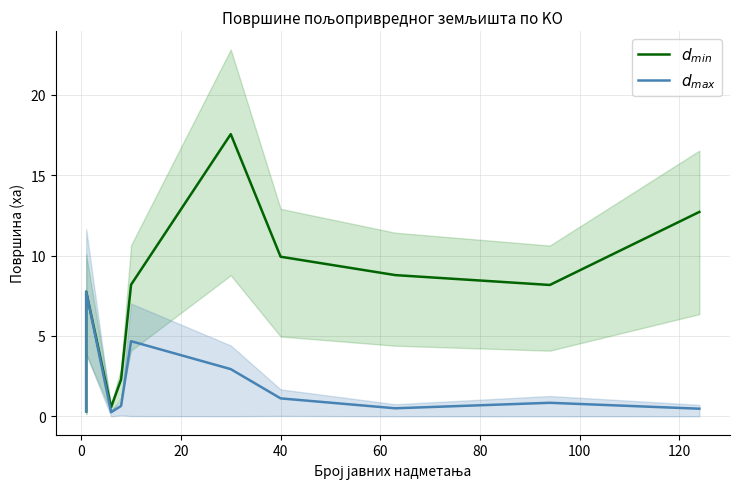

Reading right to left, list all the values displayed in this chart.

$d_{min}$: 12.7	8.2	8.8	9.9	17.5	8.2	2.3	0.6	7.8	0.3
$d_{max}$: 0.5	0.8	0.5	1.1	2.9	4.7	0.6	0.3	7.8	0.3